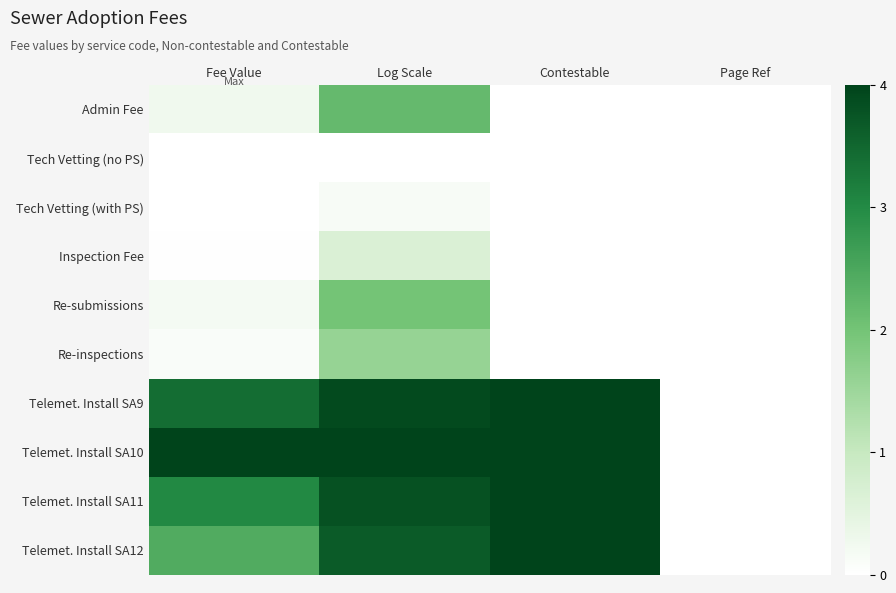

Between Log Scale and Page Ref, which is larger?

Log Scale